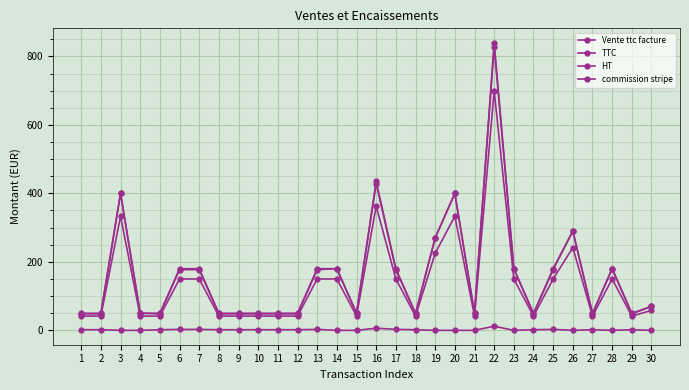

The HT series shows 41.6 at 5. True or false?

True